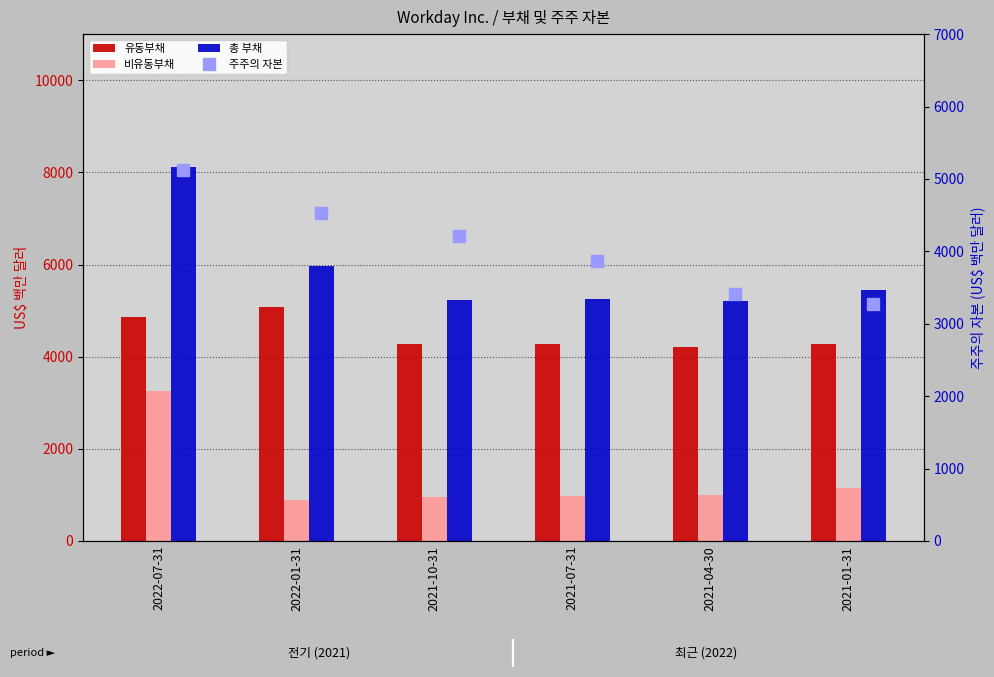

How many data points in 총 부채 are above 5441?

2